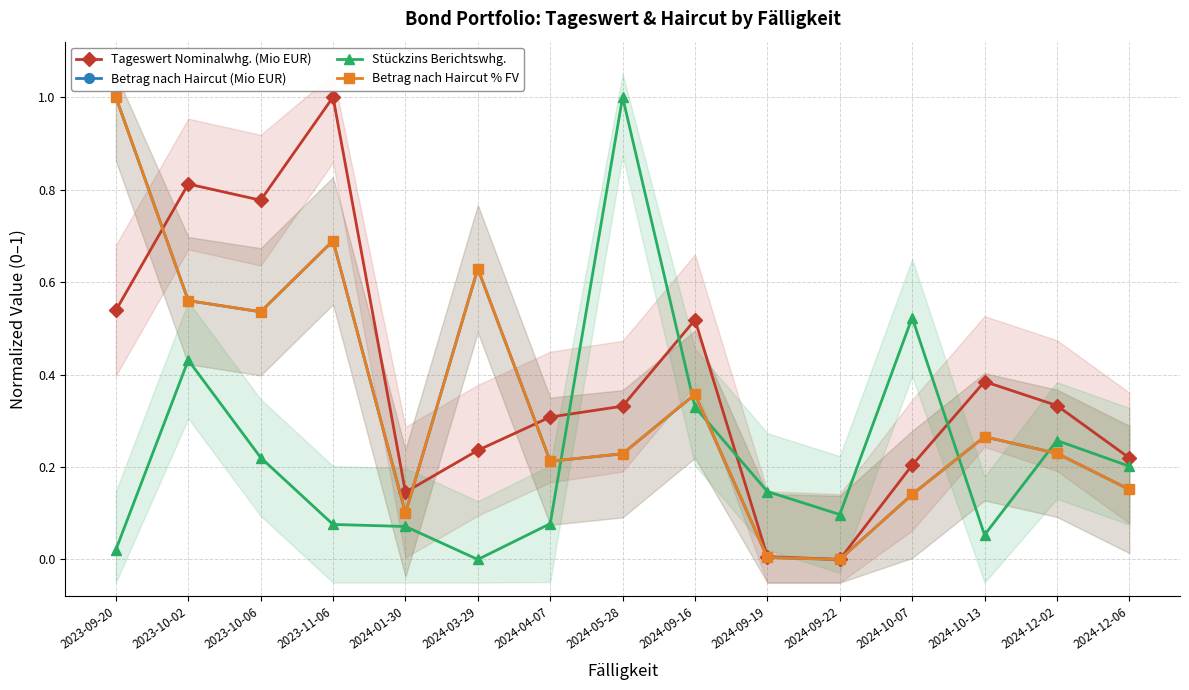

Does the chart display data point markers on the line(s)?

Yes